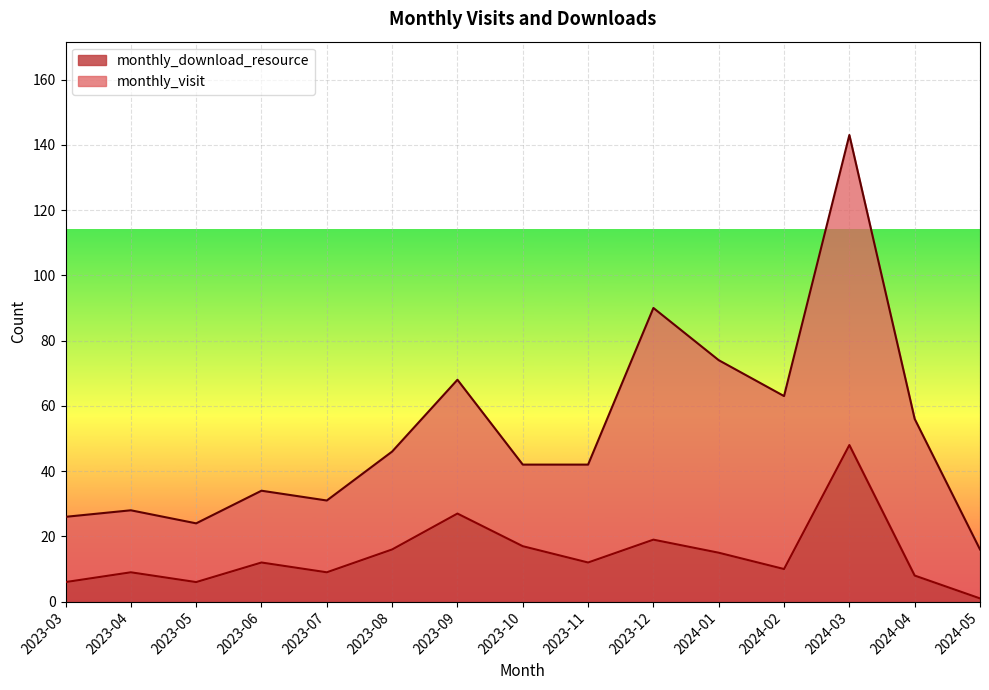

Is it true that the value at 2024-04 is 8?

True